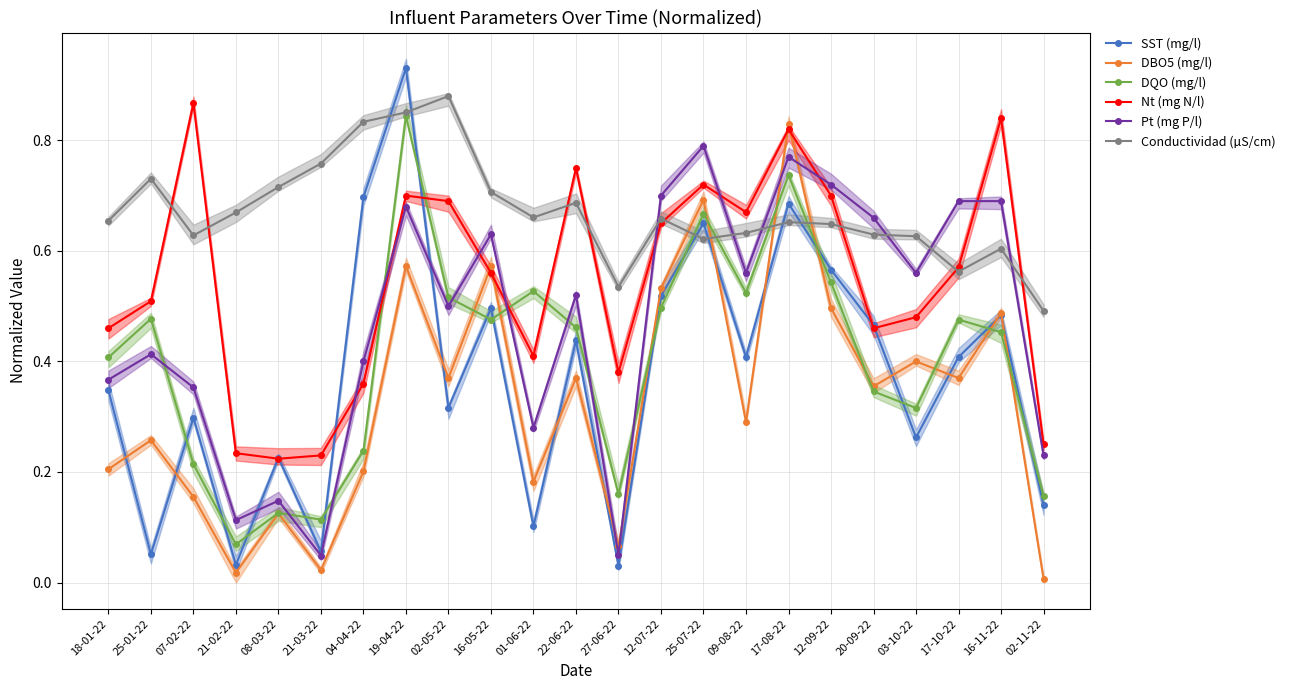

True or false: Pt (mg P/l) has a value of 0.4 at 25-01-22.

True